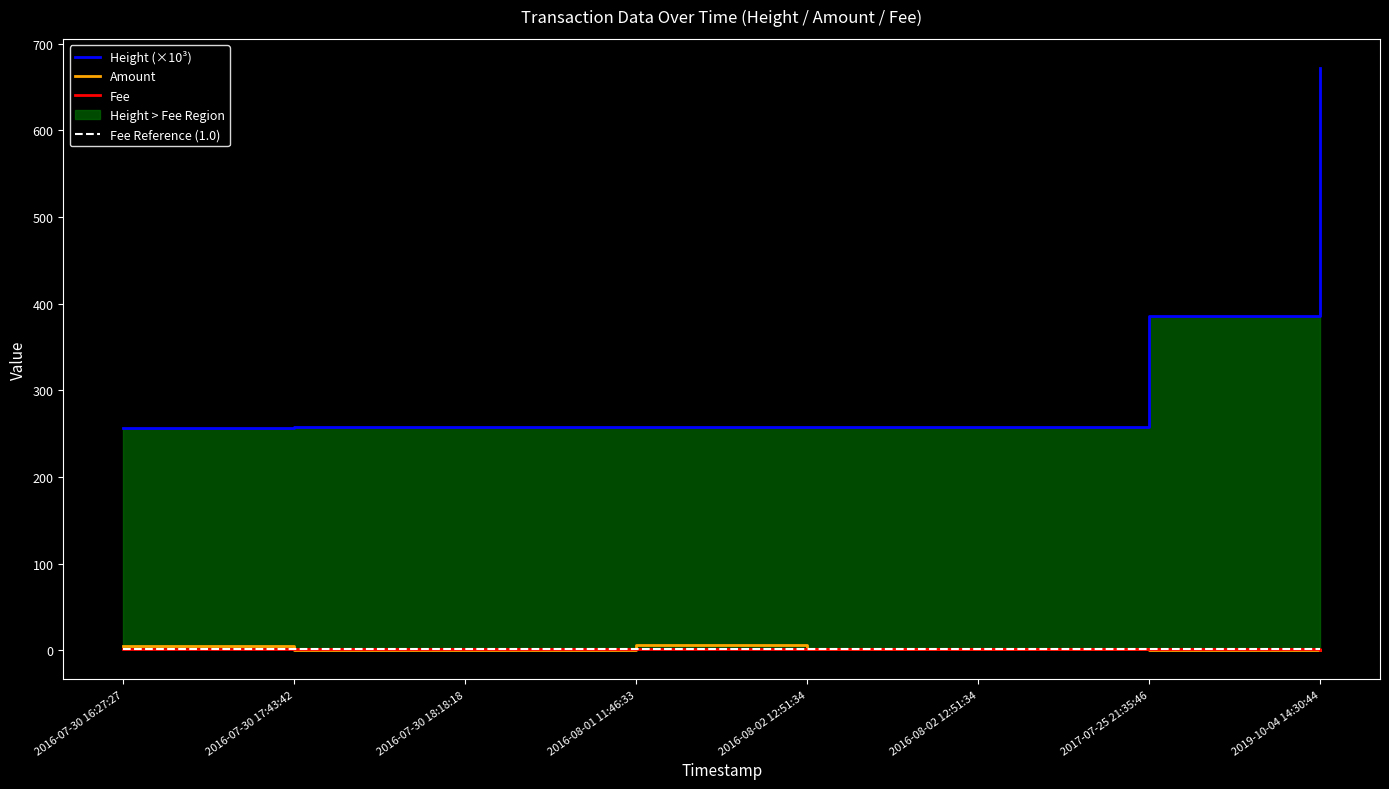

Is it true that Fee equals 1.0 at 2017-07-25 21:35:46?

True